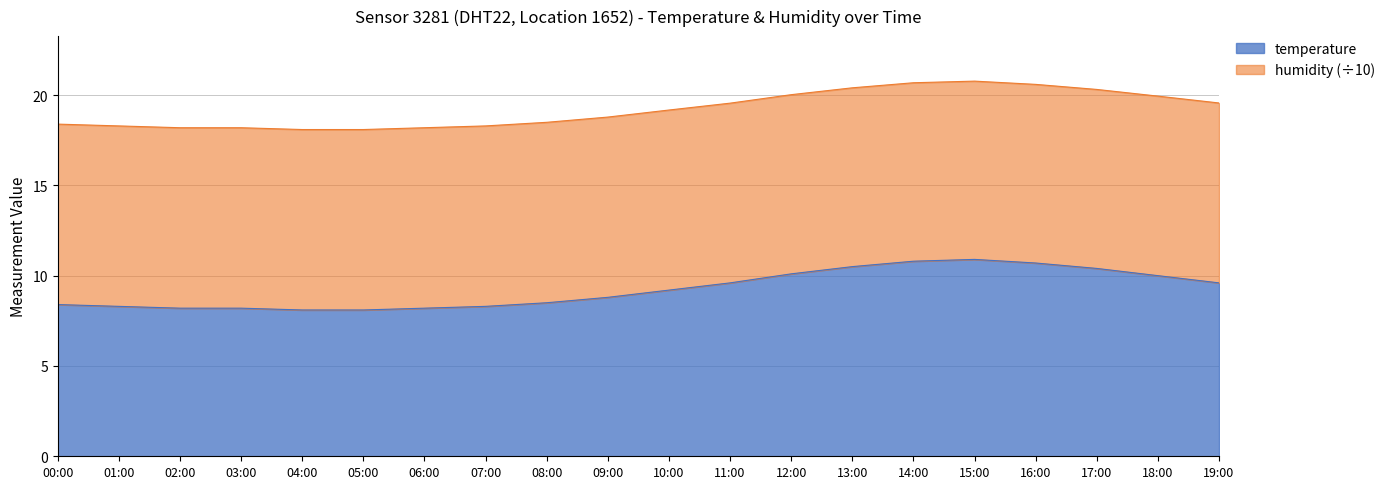

At which category does the data reach its first local peak?

15:00